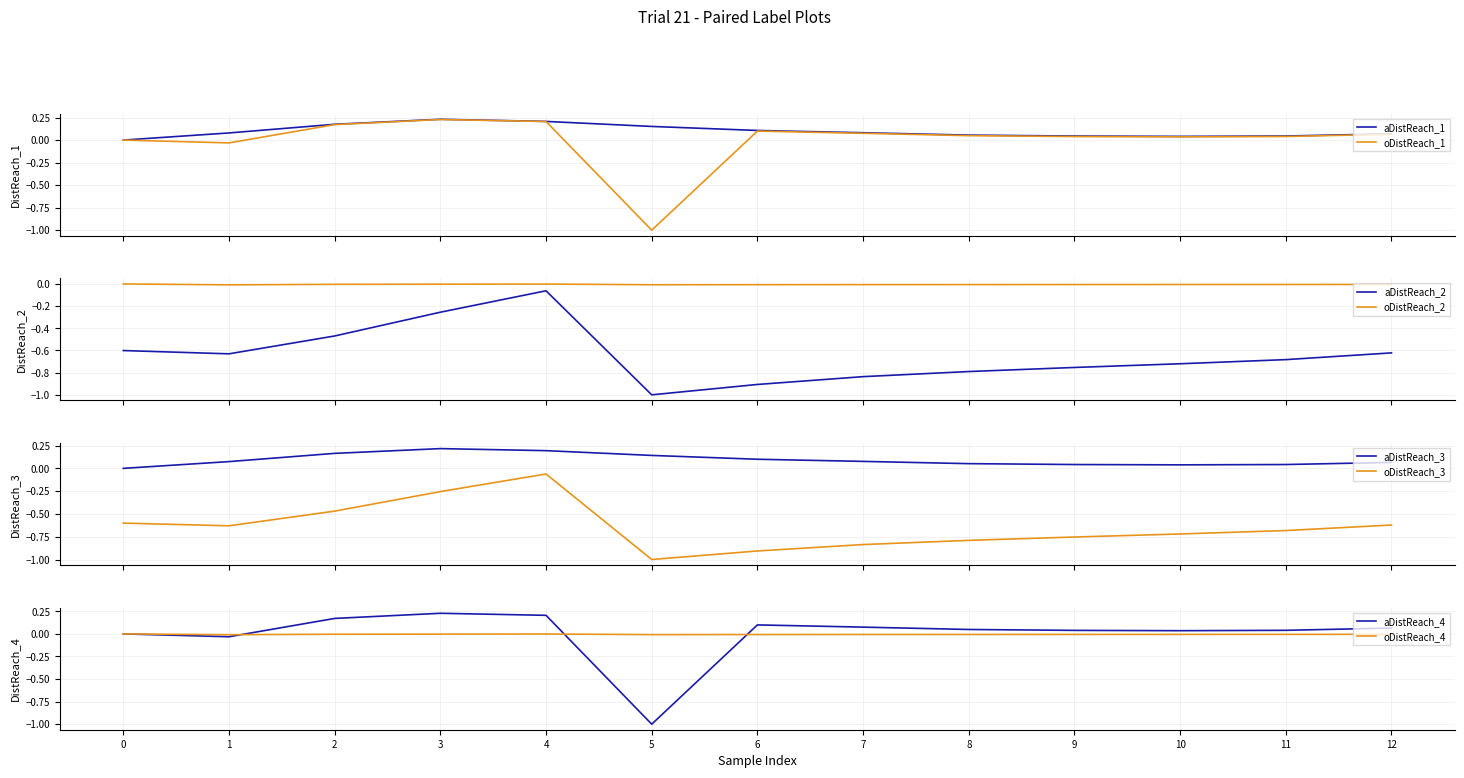

True or false: Balance and Amortization intersect in this chart.

False